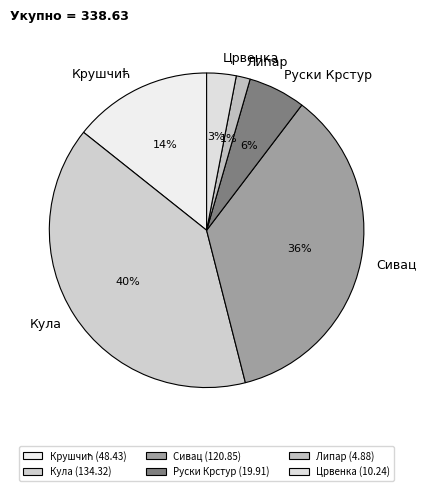

Is it true that Кула is 25% of the pie?

False